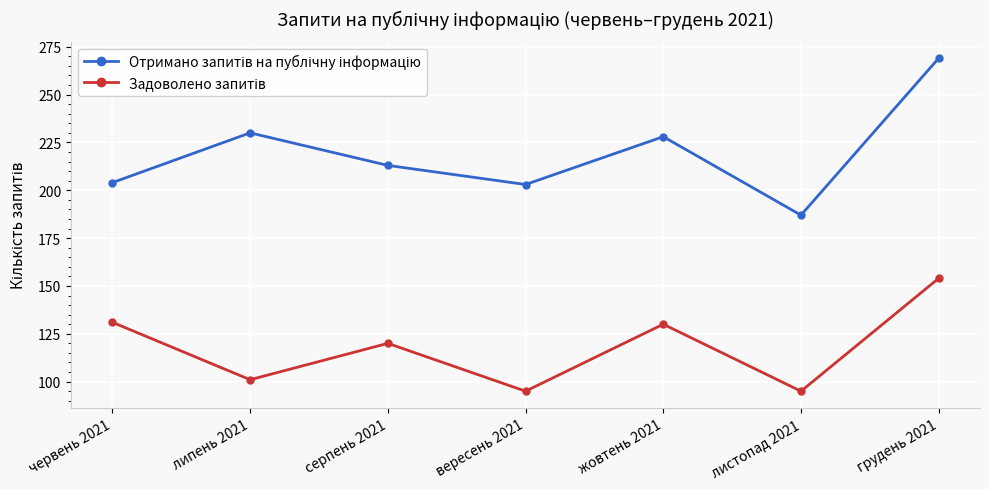

What position from the left is жовтень 2021?

5